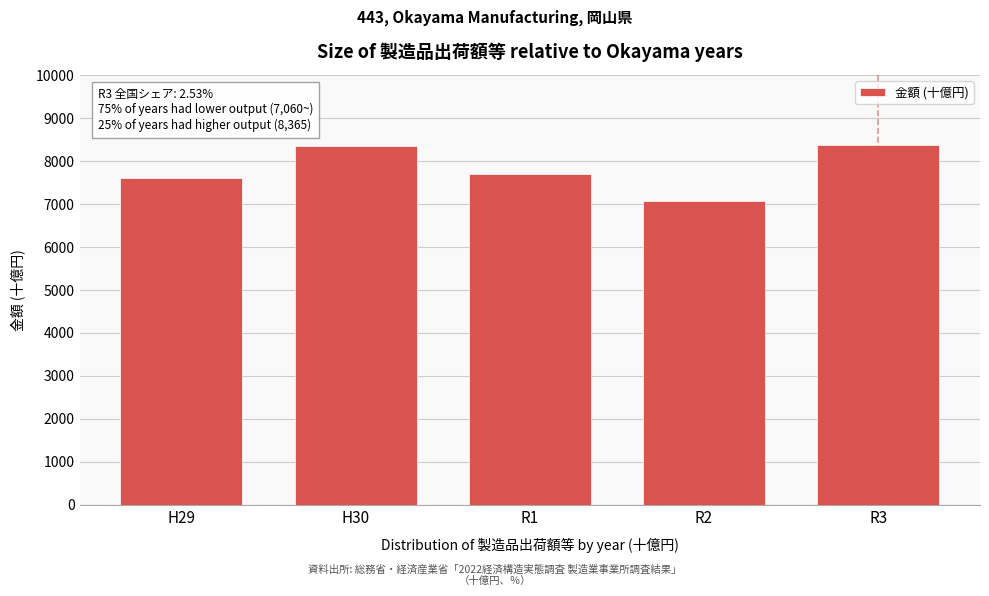

What is the difference between the values at H29 and R3?

762